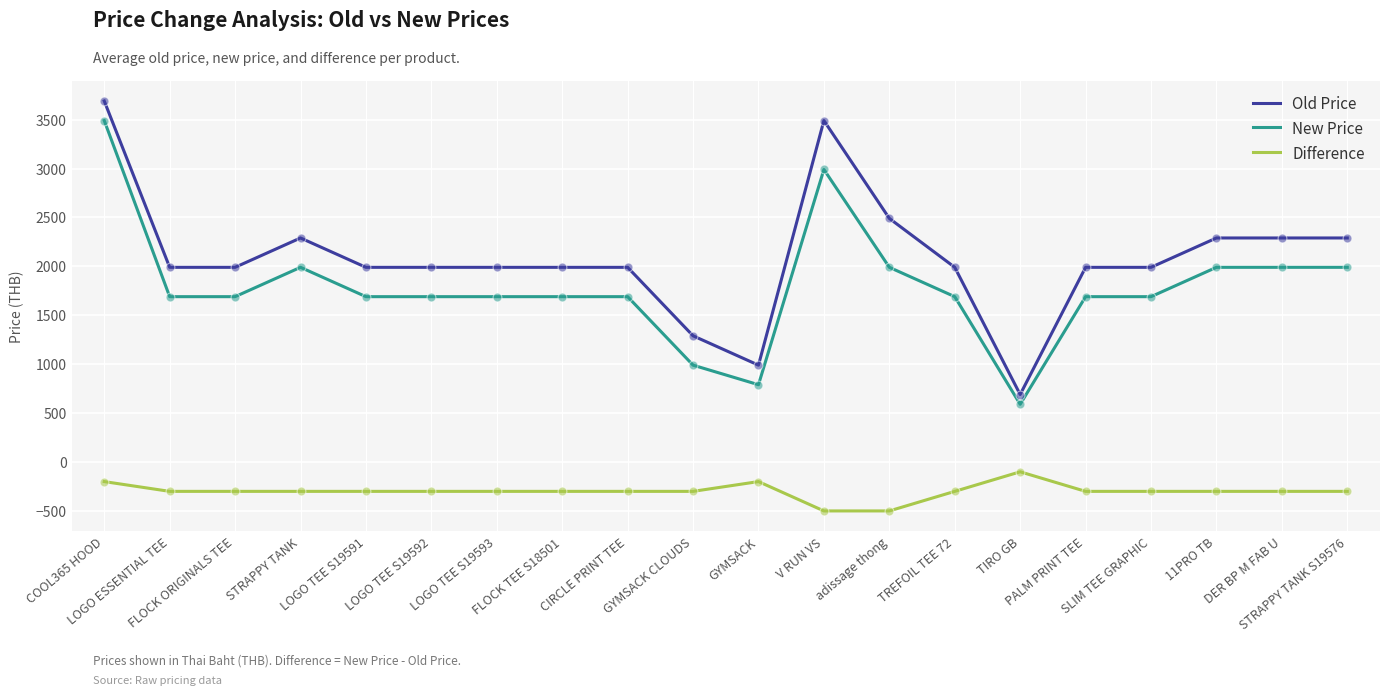

What are all the series names shown in the legend?

Old Price, New Price, Difference